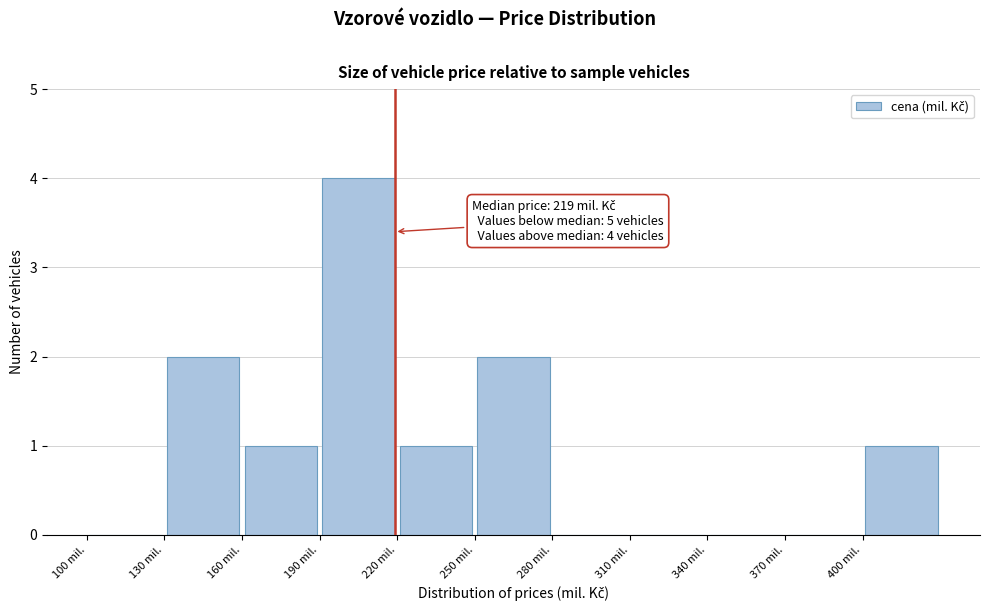

Which range on the x-axis has the tallest bar?

190 to 220